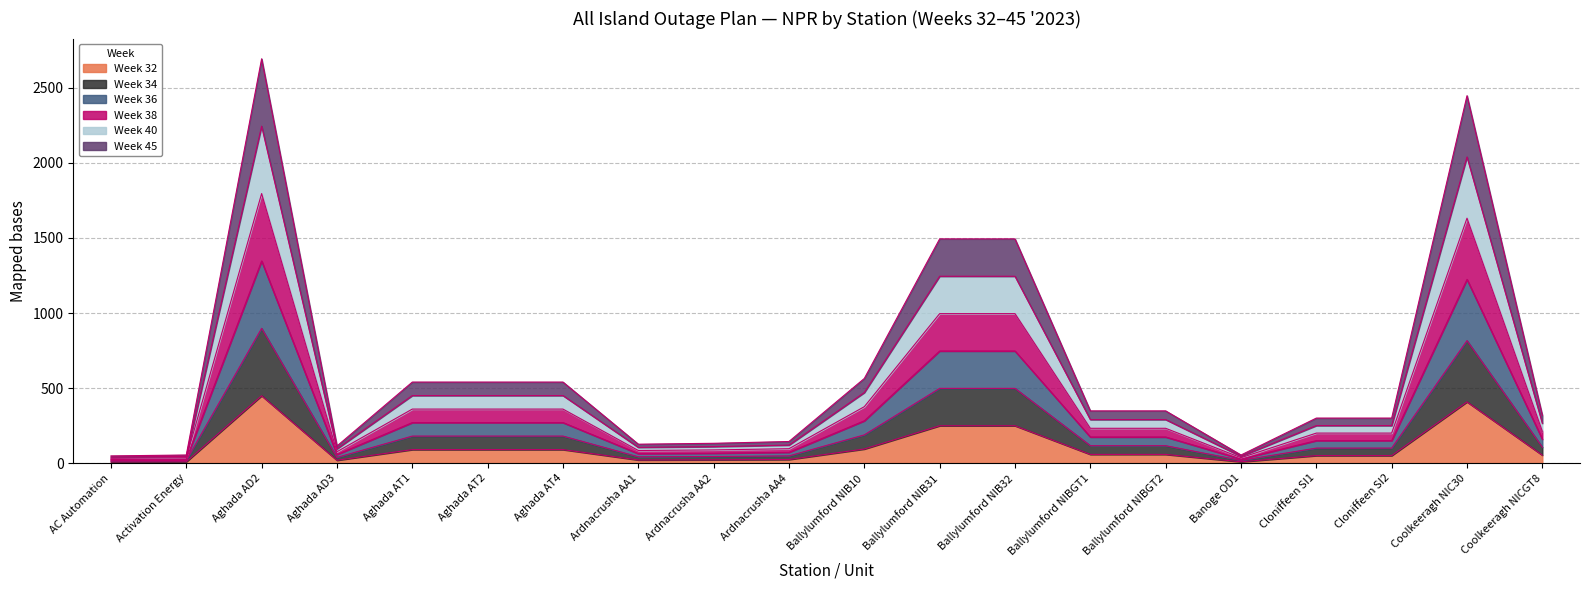

What is the minimum value shown in the chart?

8